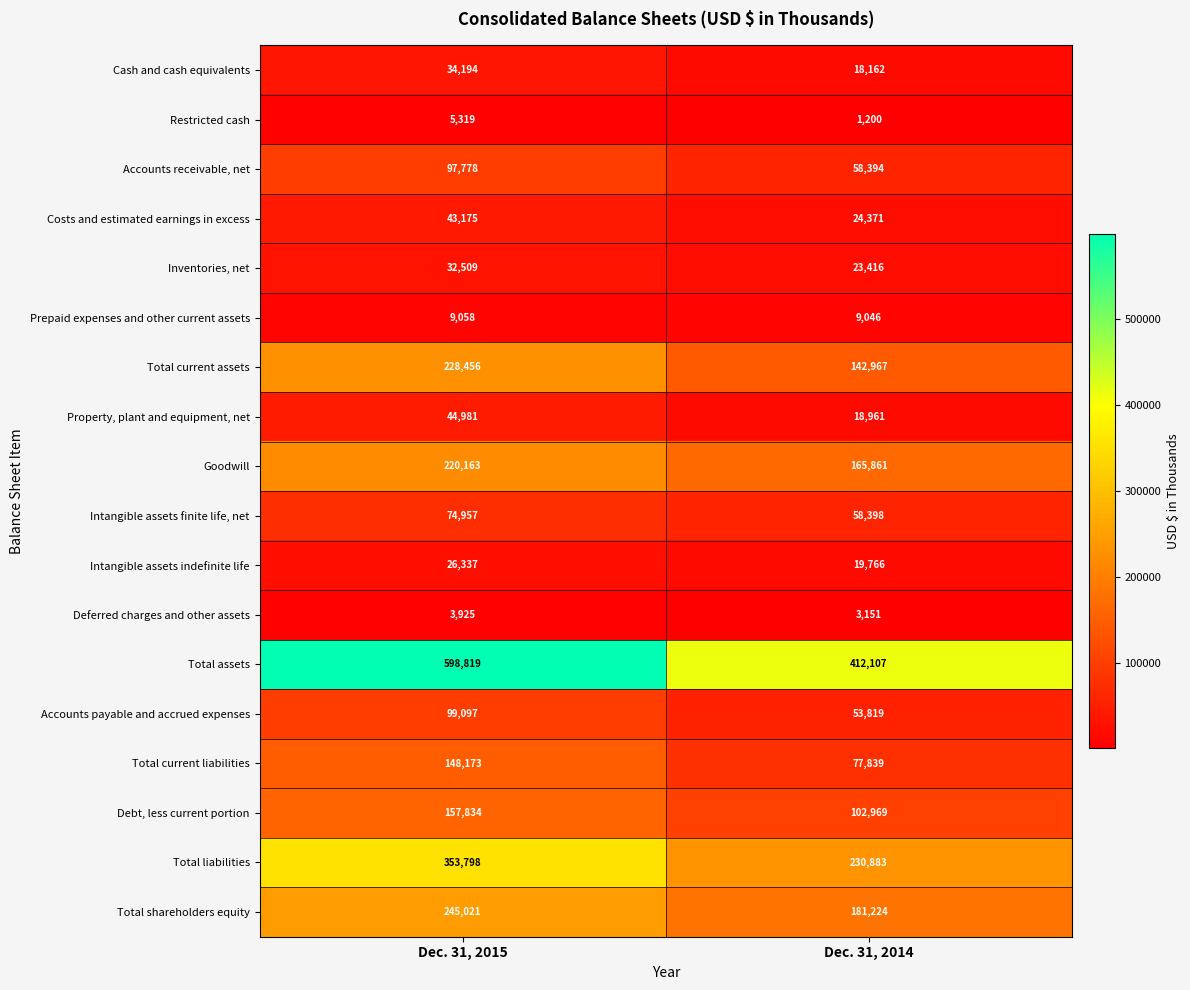

What is the maximum value shown in the chart?

598819